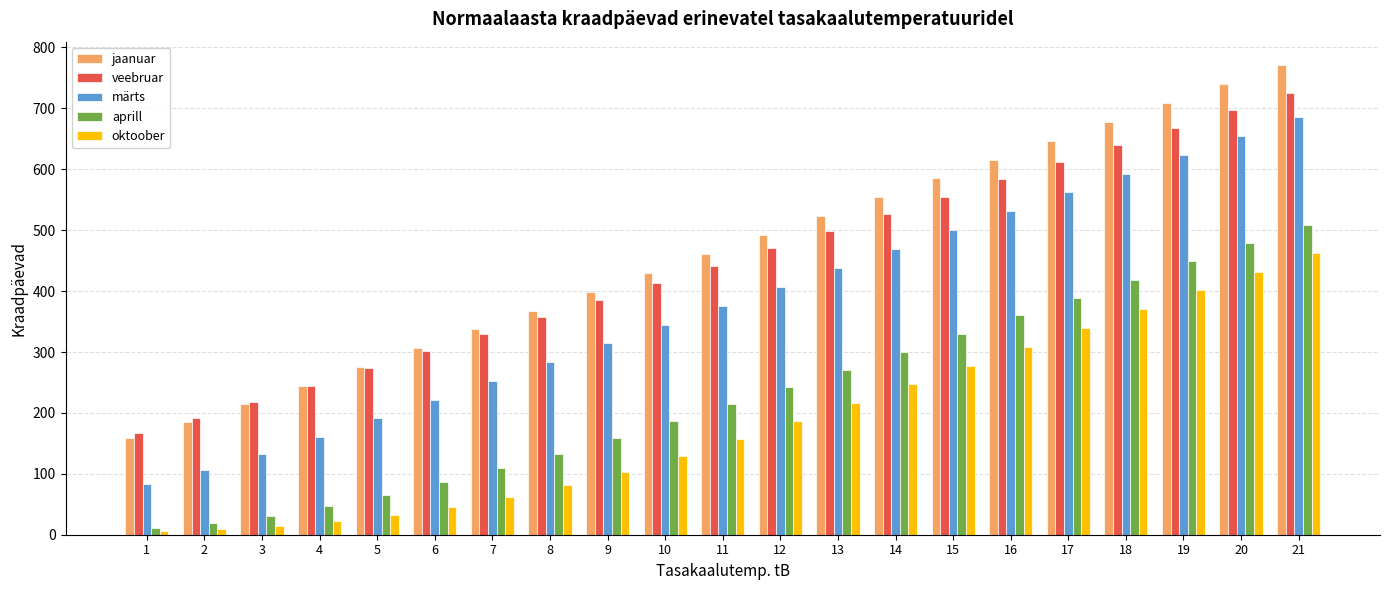

How many data points in jaanuar are less than 461?

10